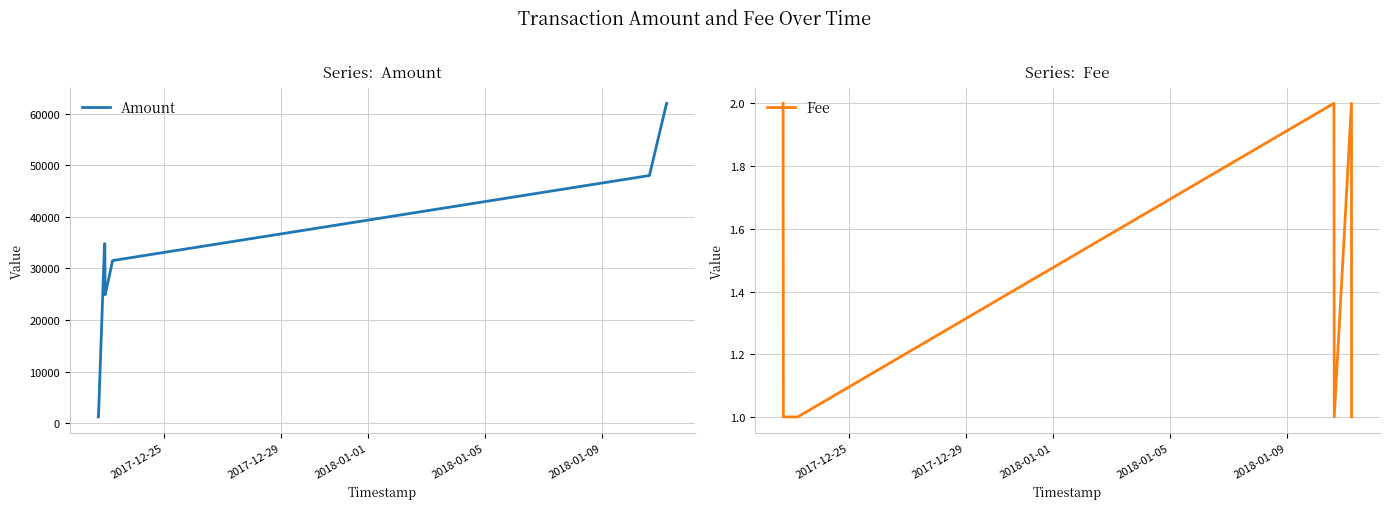

List the series in order of their overall mean, lowest first.

Fee, Amount